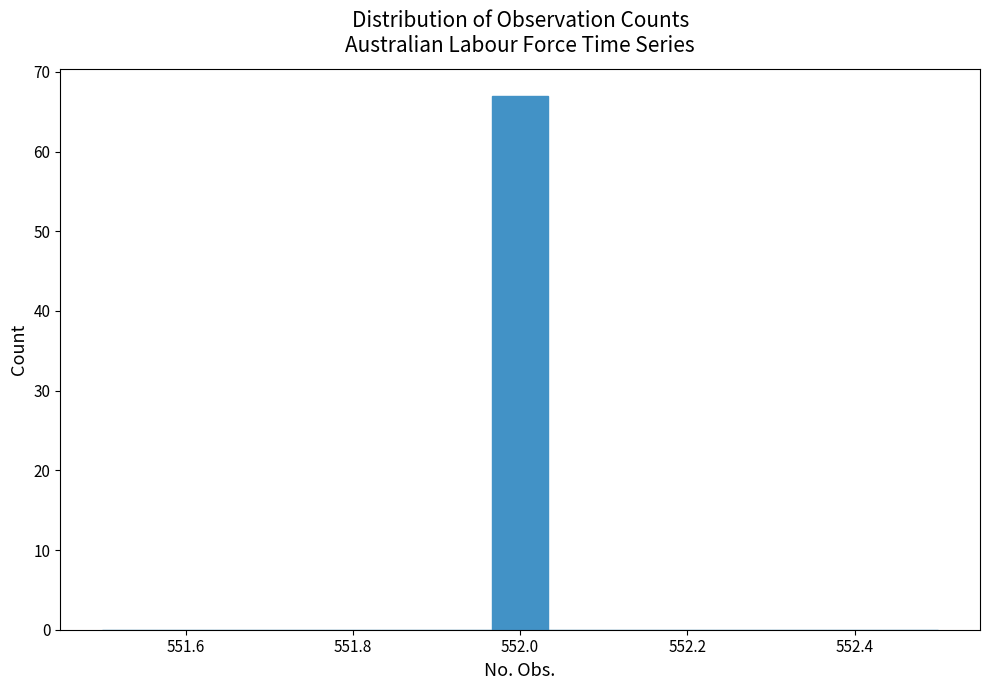

Around what value on the x-axis is the tallest bar? Give the approximate position of its centre, as read against the axis.

552.00